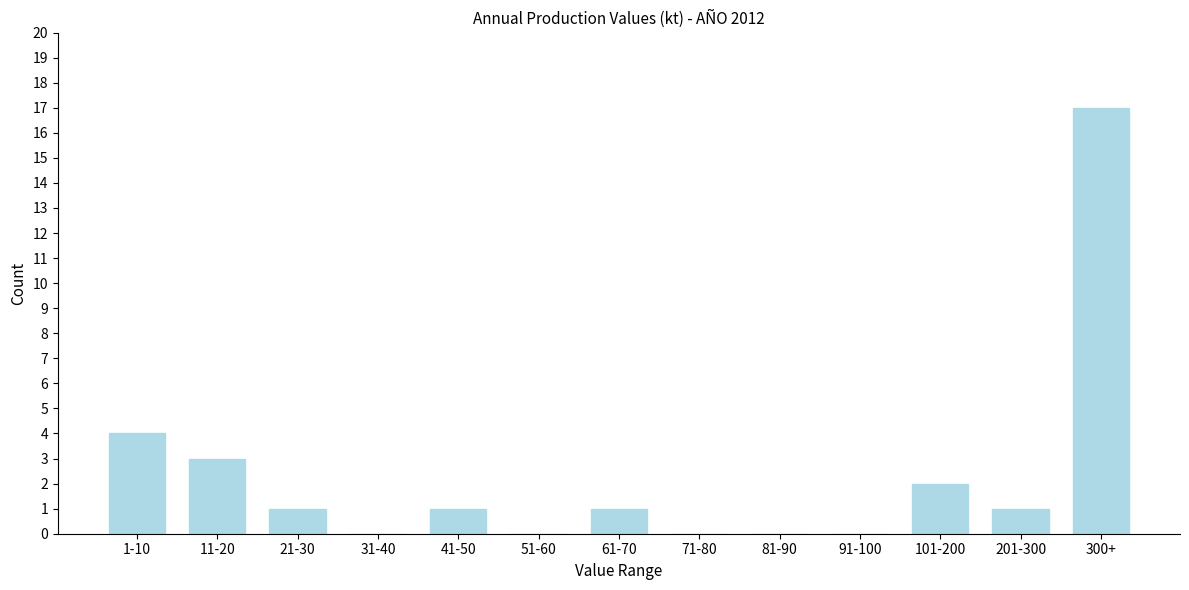

Reading left to right, extract all data points from this chart.

1-10=4	11-20=3	21-30=1	31-40=0	41-50=1	51-60=0	61-70=1	71-80=0	81-90=0	91-100=0	101-200=2	201-300=1	300+=17